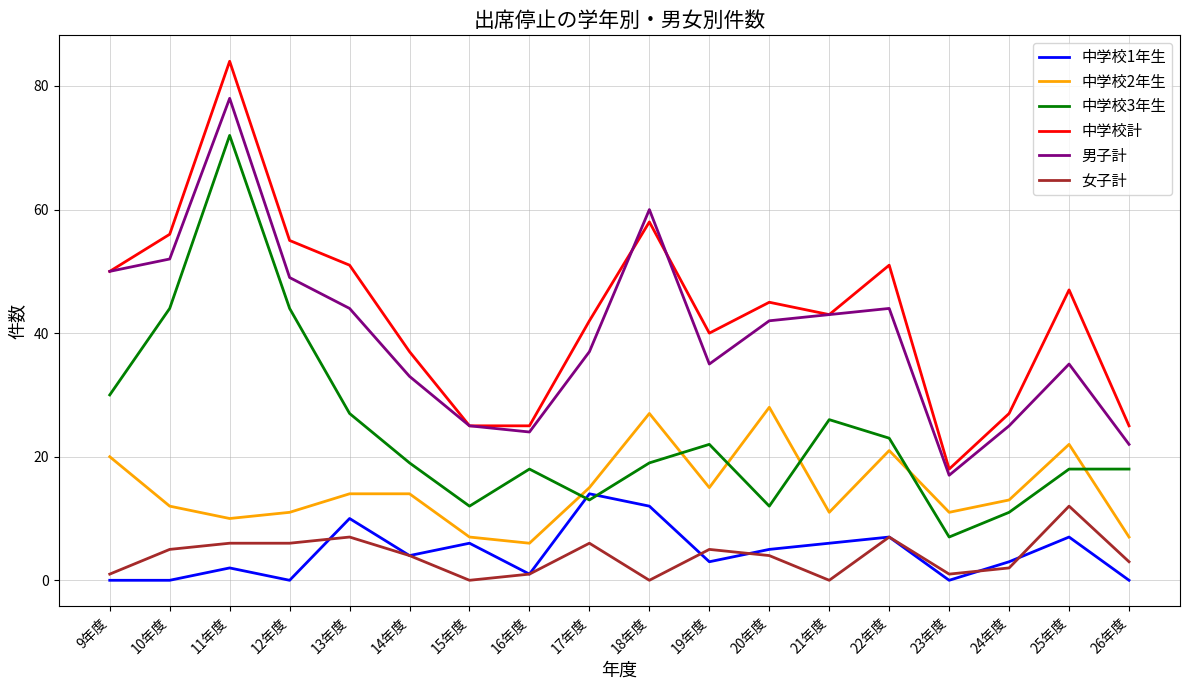

What is the highest value of the 中学校計 series?

84